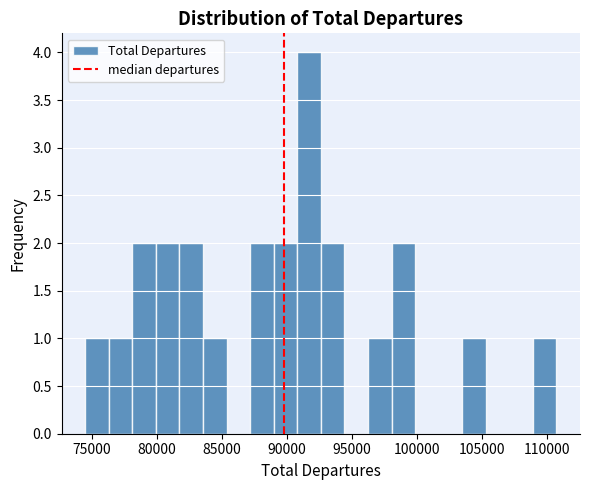

Around what value on the x-axis is the tallest bar? Give the approximate position of its centre, as read against the axis.

91500